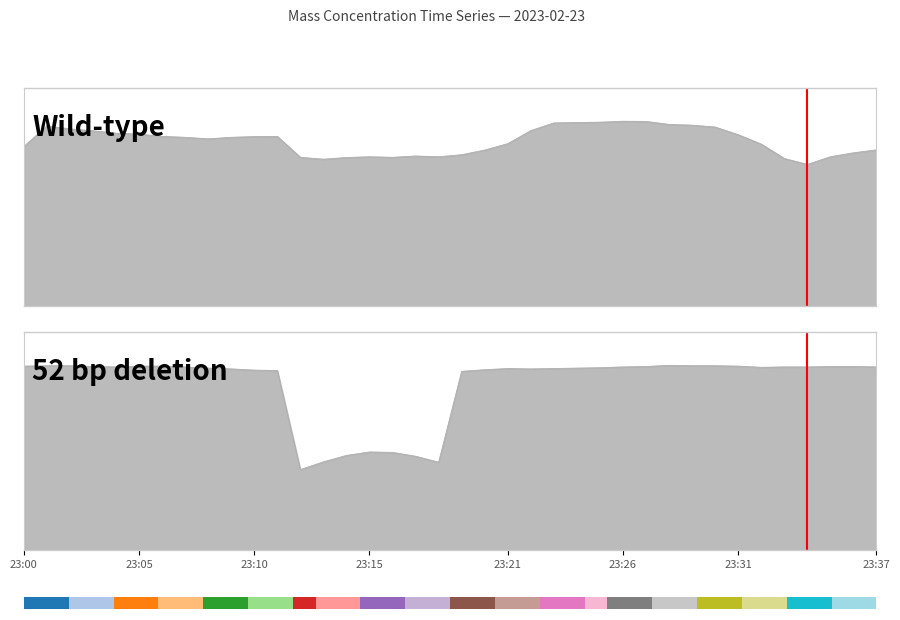

The X1_M11 (μg/m³) series shows 4.2 at 23:36. True or false?

True